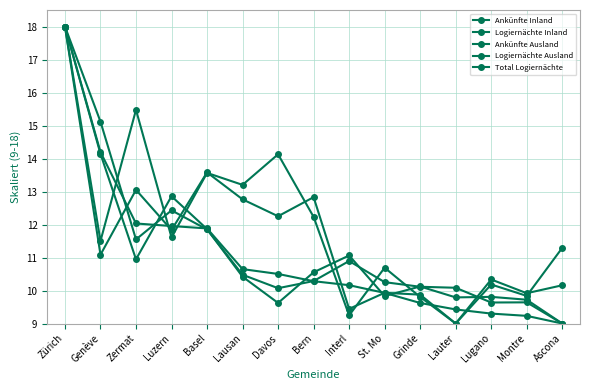

How many data points does each series have?

15